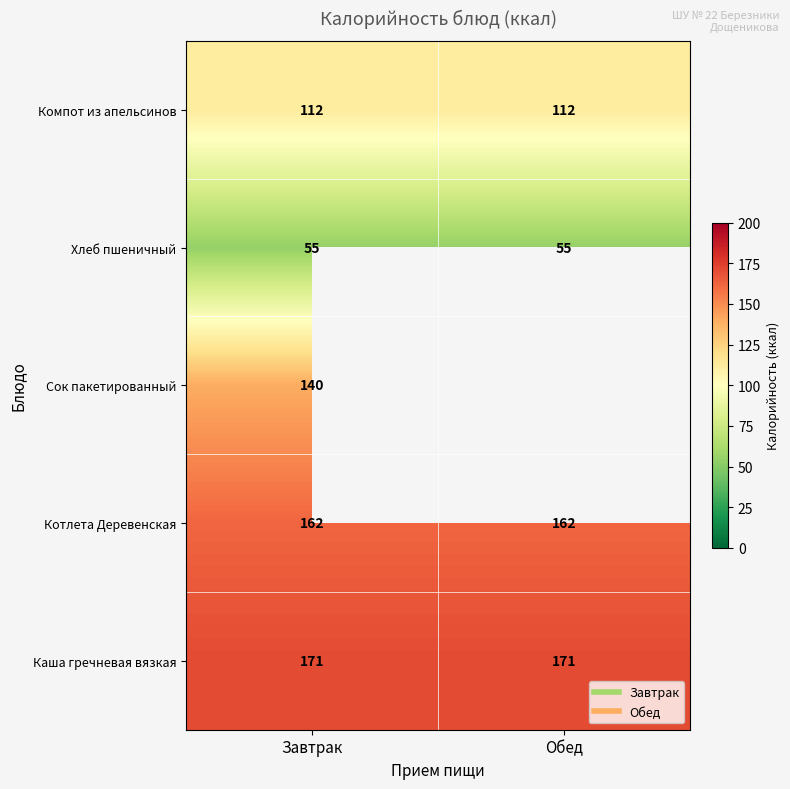

At which label is Котлета Деревенская closest to 162?

Завтрак